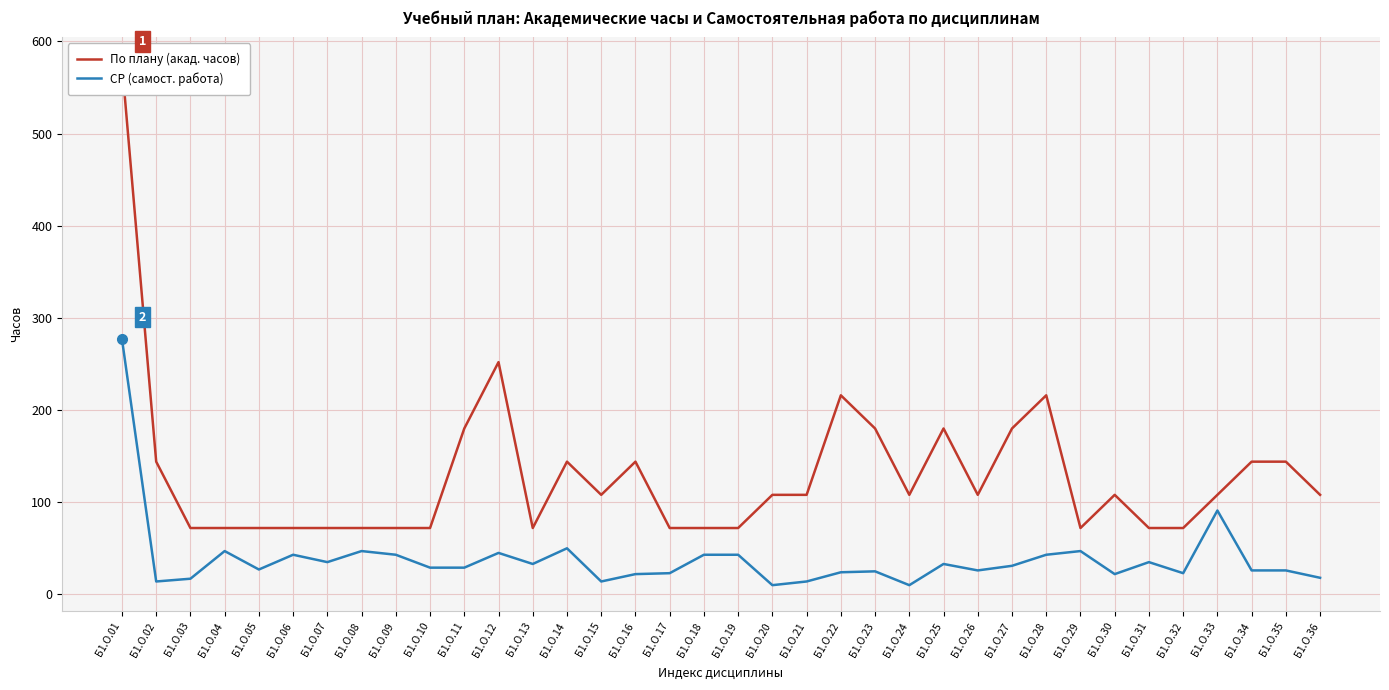

Does the chart display data point markers on the line(s)?

No